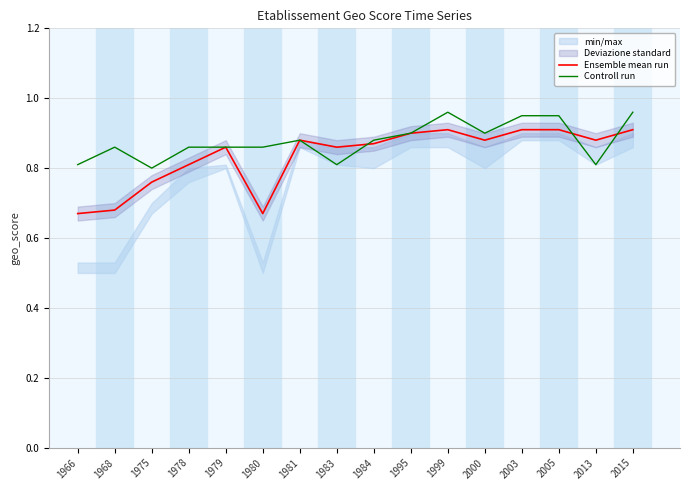

At which label does Ensemble mean run reach its minimum?

1966